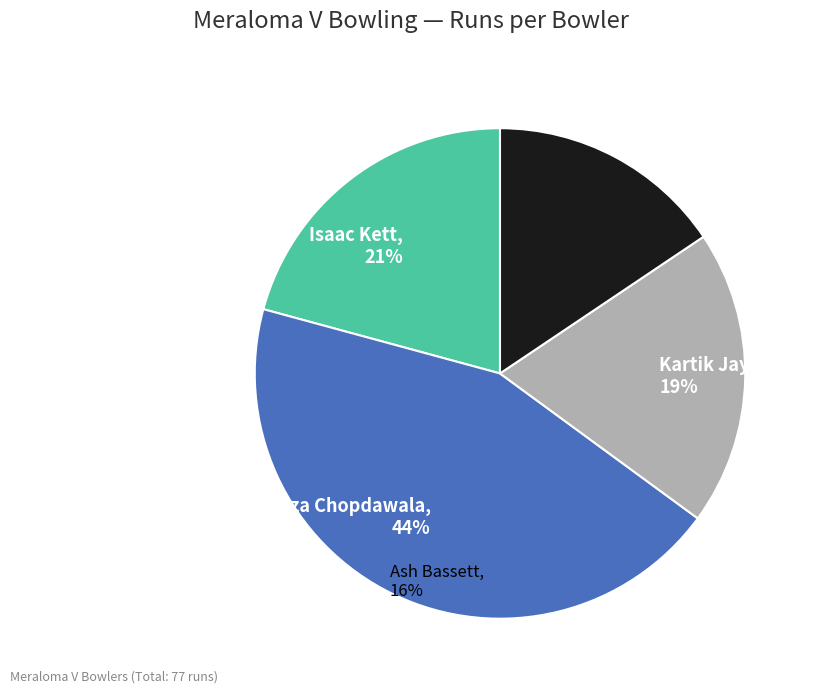

To the nearest percent, what is the combined percentage of Ash Bassett and Isaac Kett?

36%